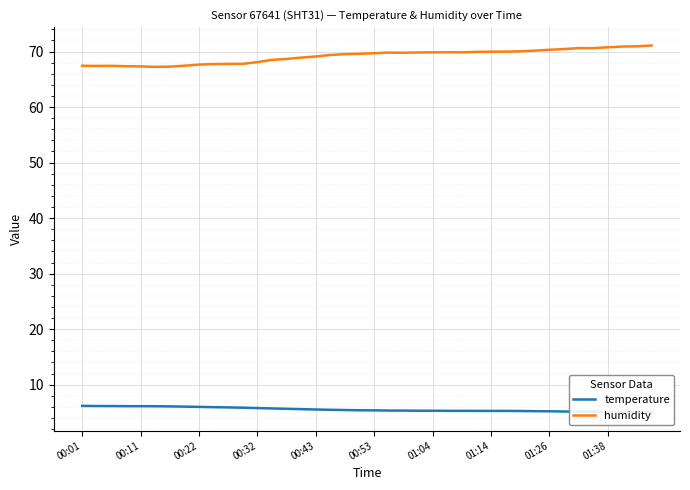

What are all the series names shown in the legend?

temperature, humidity